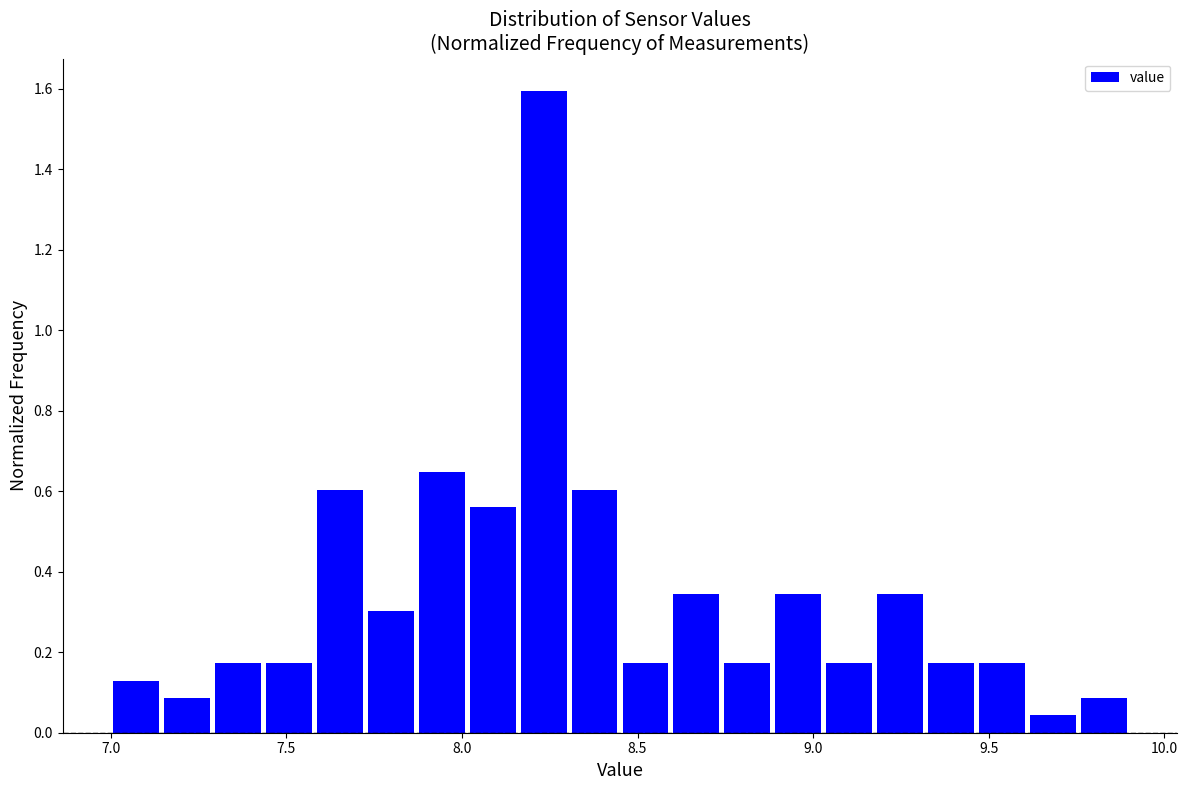

Around what value on the x-axis is the tallest bar? Give the approximate position of its centre, as read against the axis.

8.25